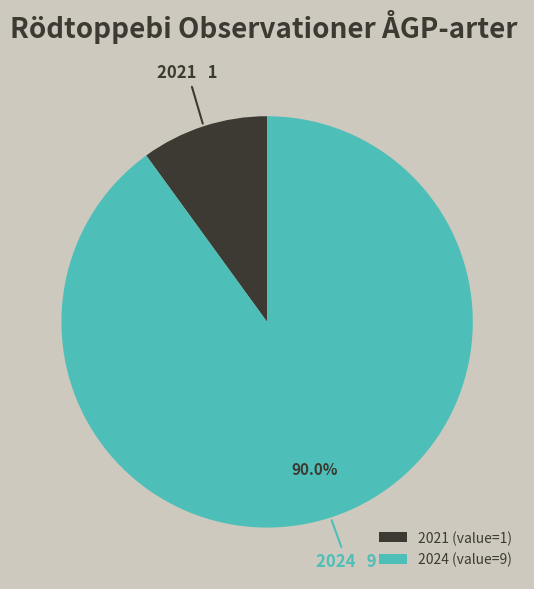

The 2024 slice represents 96% of the pie. True or false?

False